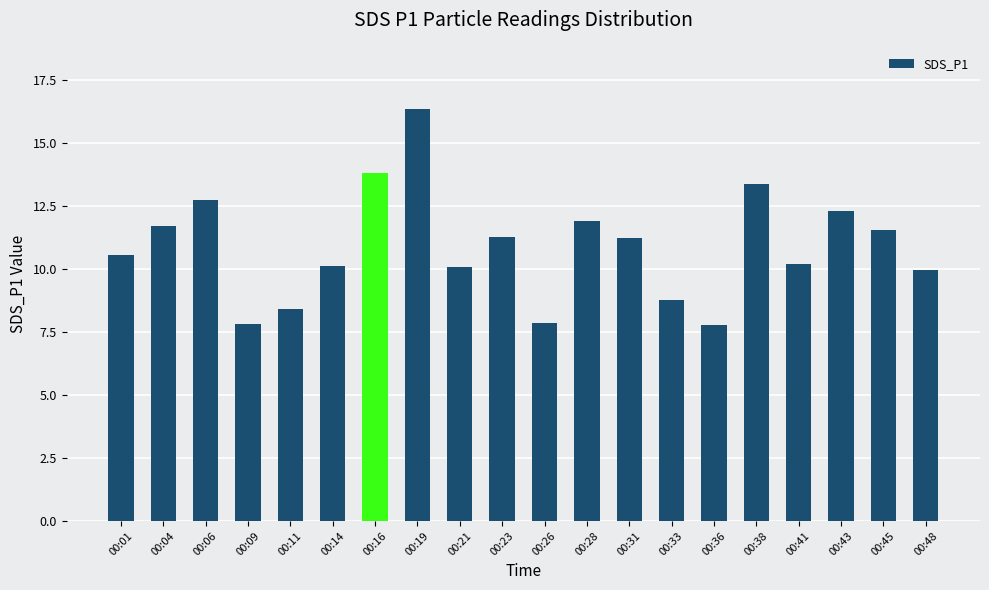

How many bars are there in total?

20